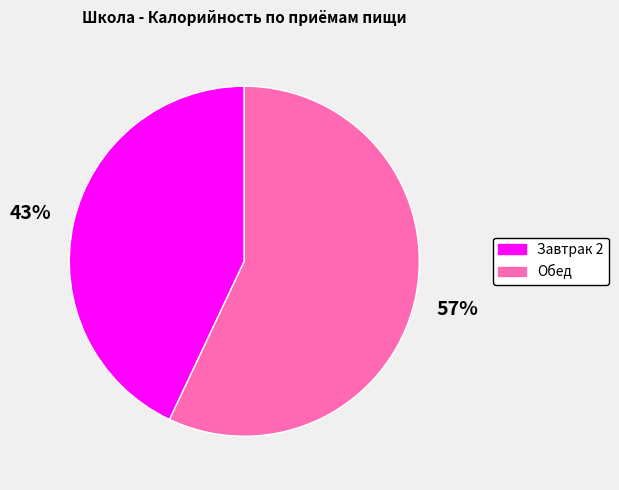

What is the ratio of the value at Завтрак 2 to the value at Обед?

0.8